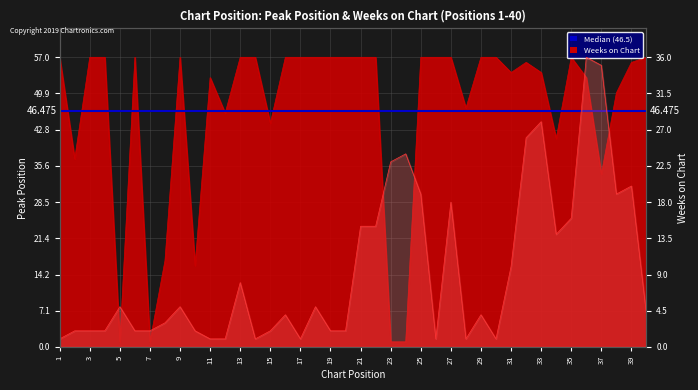

The value of Peak Position at 37 is 35. True or false?

True